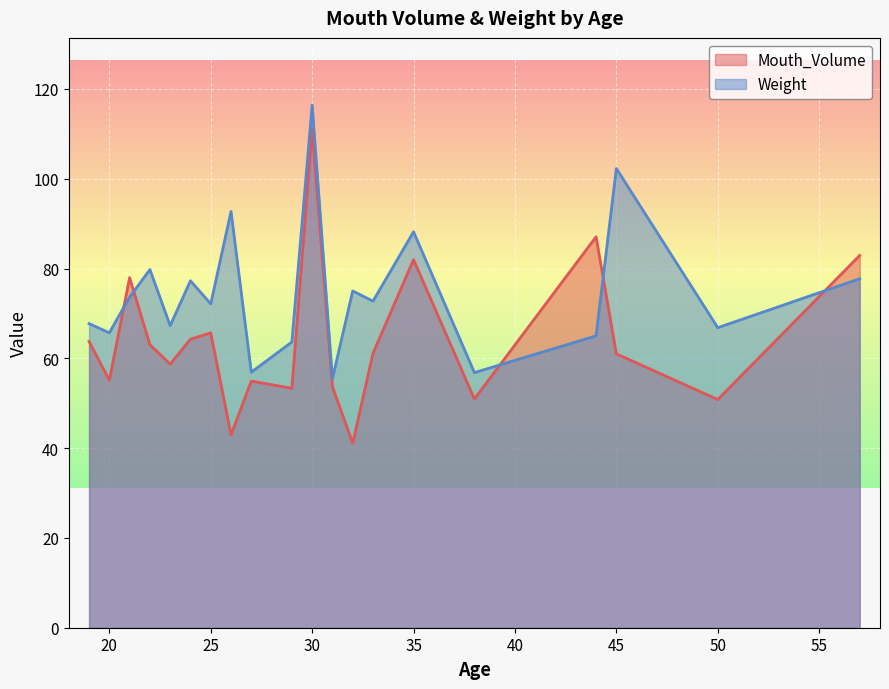

Which series has the largest total across all categories?

Weight